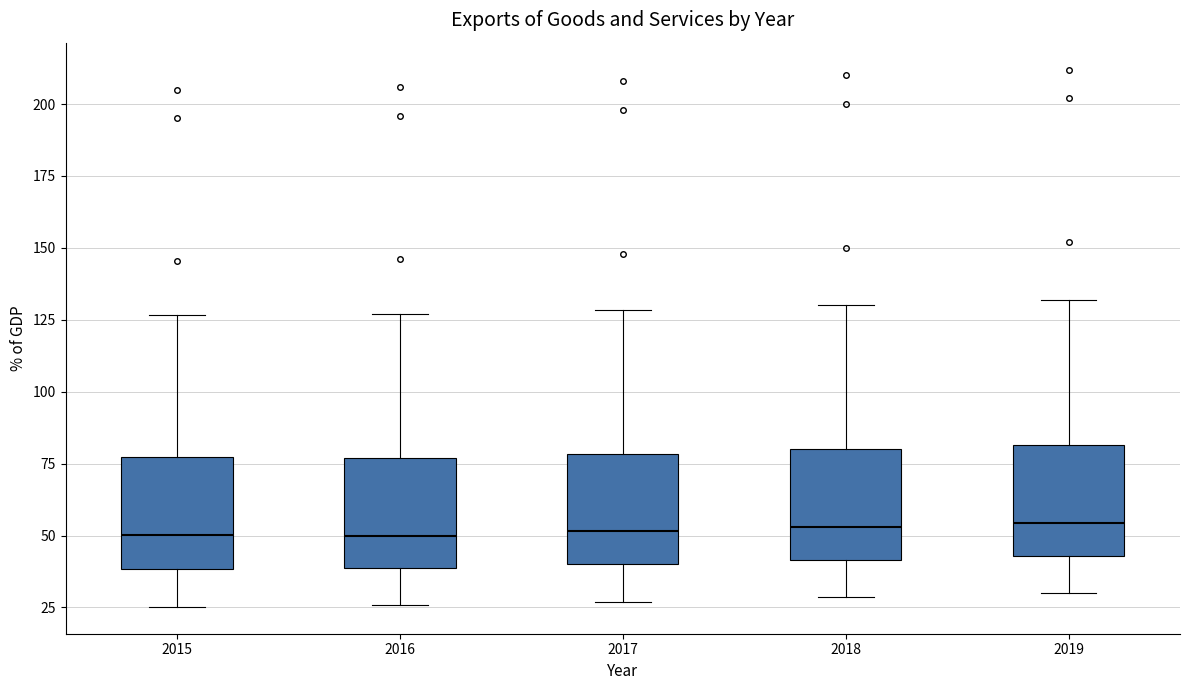

Reading left to right, transcribe this box plot: for each box, give where its median line is, the range the box spans, and where its two whiskers end, as read against the y-axis. The values are not printed on the chart, so give them approximately, as read against the axis.

2015: median 50, box 40 to 75, whiskers 25 to 125
2016: median 50, box 40 to 75, whiskers 25 to 125
2017: median 50, box 40 to 80, whiskers 25 to 130
2018: median 55, box 40 to 80, whiskers 30 to 130
2019: median 55, box 45 to 80, whiskers 30 to 130